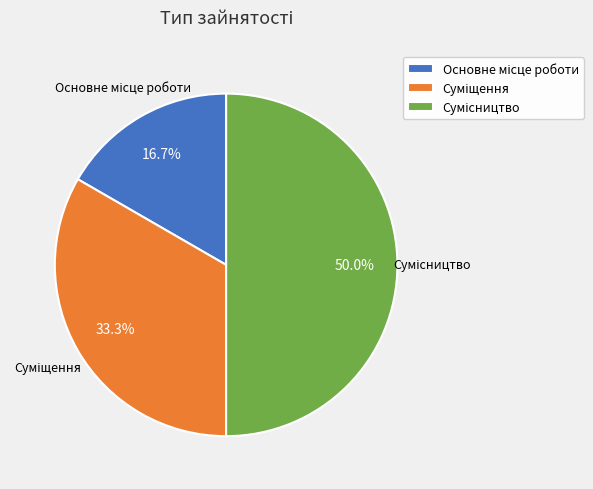

Count the number of slices in the pie.

3